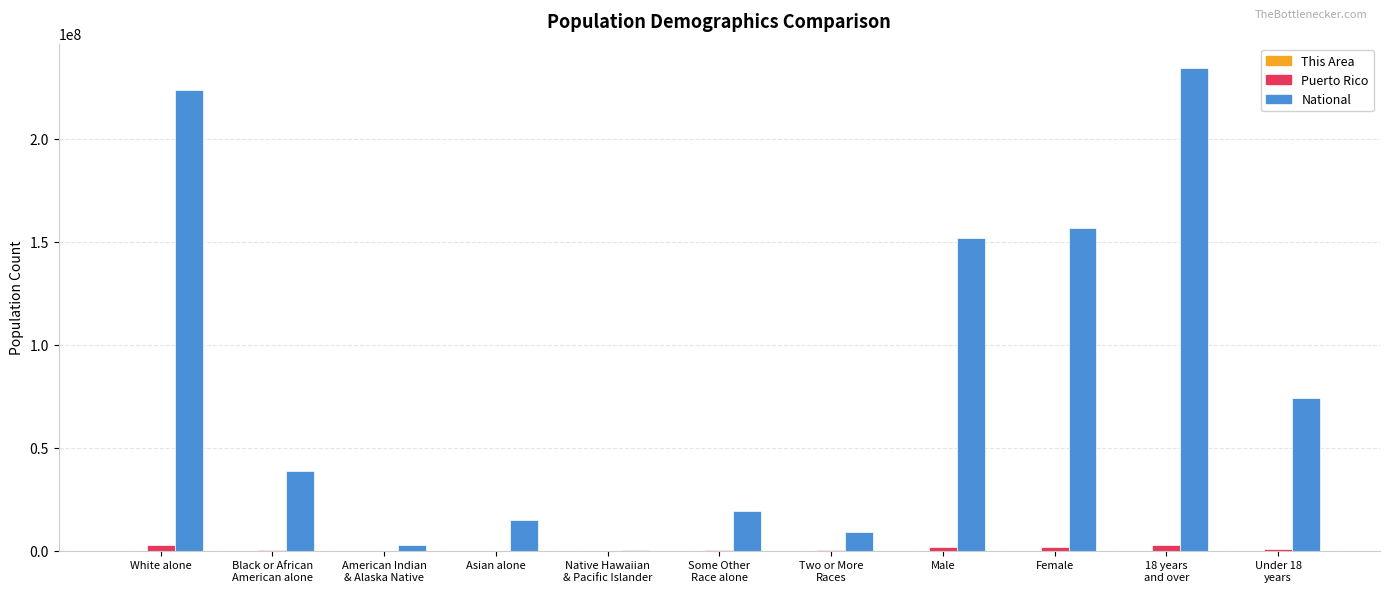

Where is National nearest to the value 117552042?

Male